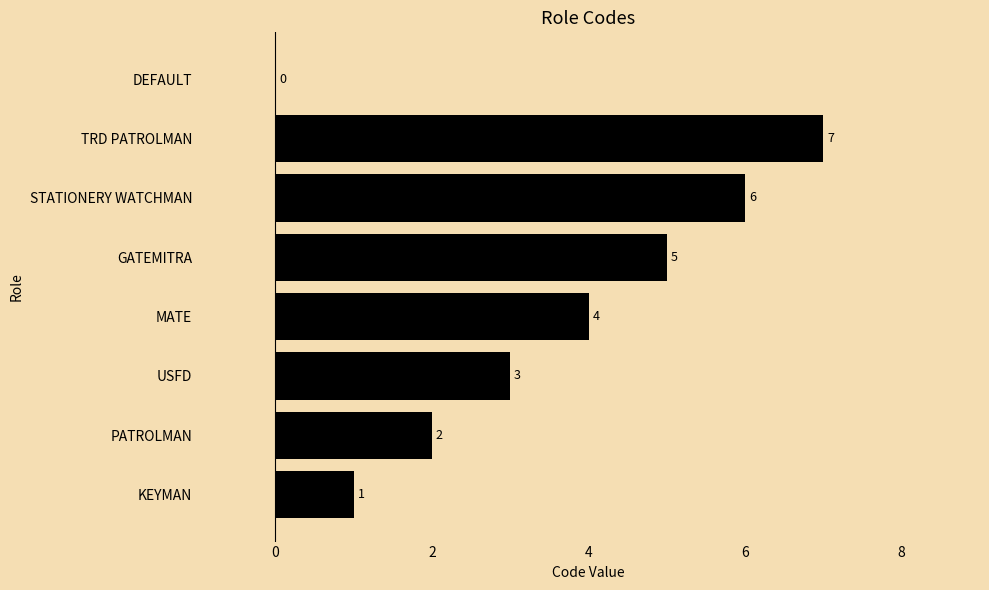

Count the number of categories in the chart.

8